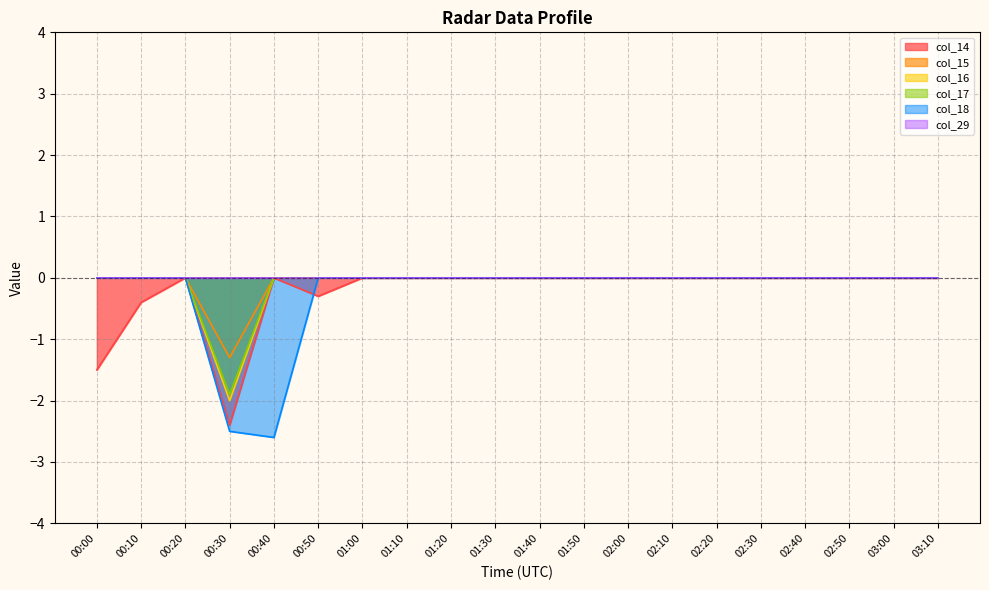

Does the chart display data point markers on the line(s)?

No